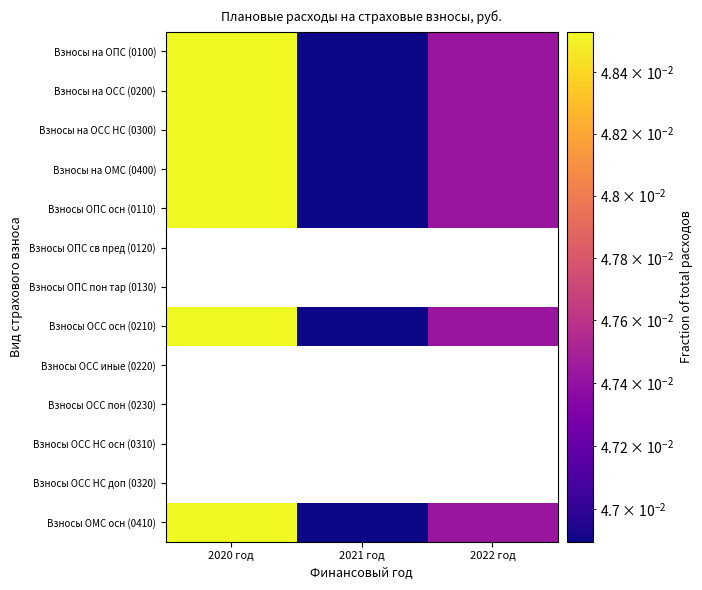

Is the value of Взносы ОСС иные (0220) at 2021 год greater than the value of Взносы на ОСС (0200) at 2022 год?

No